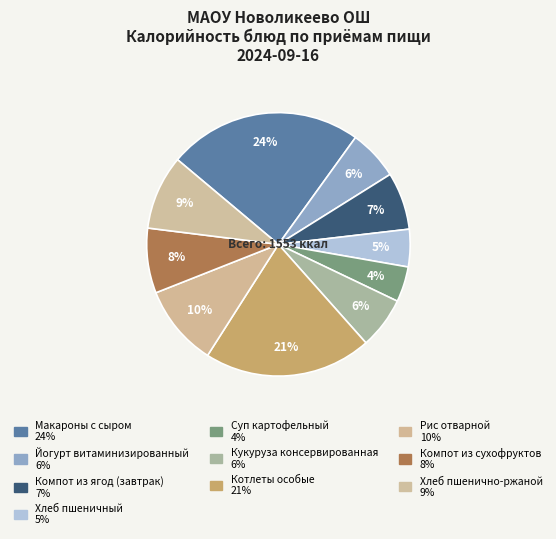

Does any single category account for the majority?

No